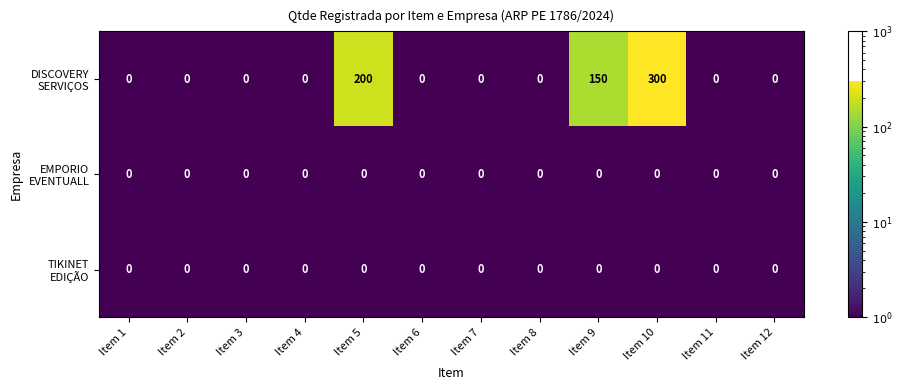

Which label corresponds to the largest value in the chart?

Item 10